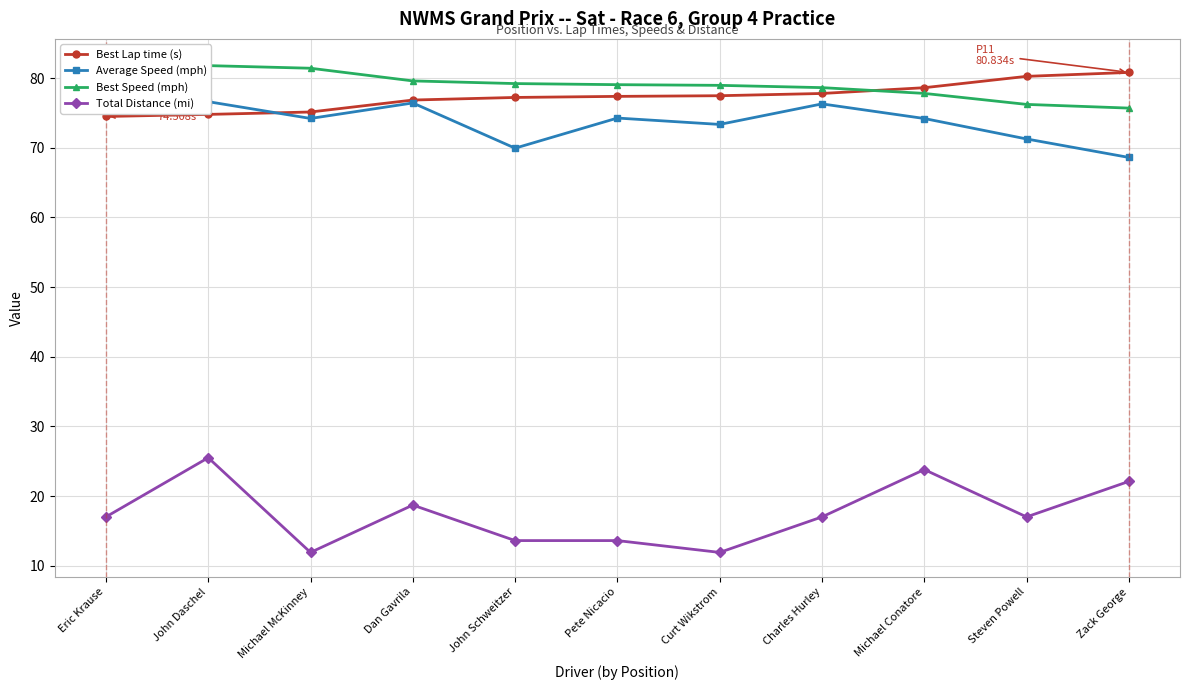

Between Michael McKinney and Michael Conatore, which series saw the biggest shift?

Total Distance (mi)